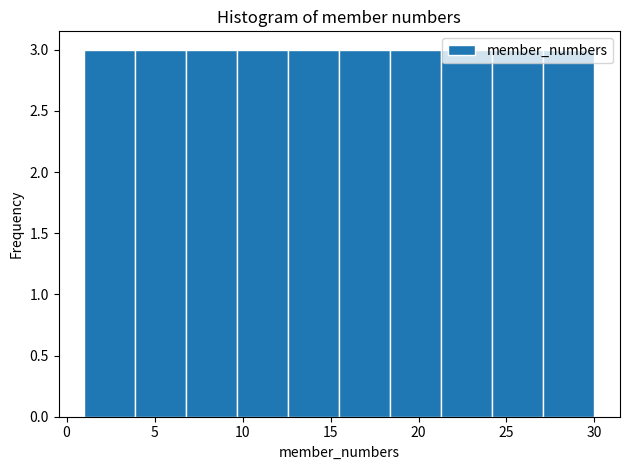

How tall is the bar that spans 15.5 to 18.4 on the x-axis? Neither the bar edges nor the heights are printed on the chart, so give them approximately, as read against the axes.

3